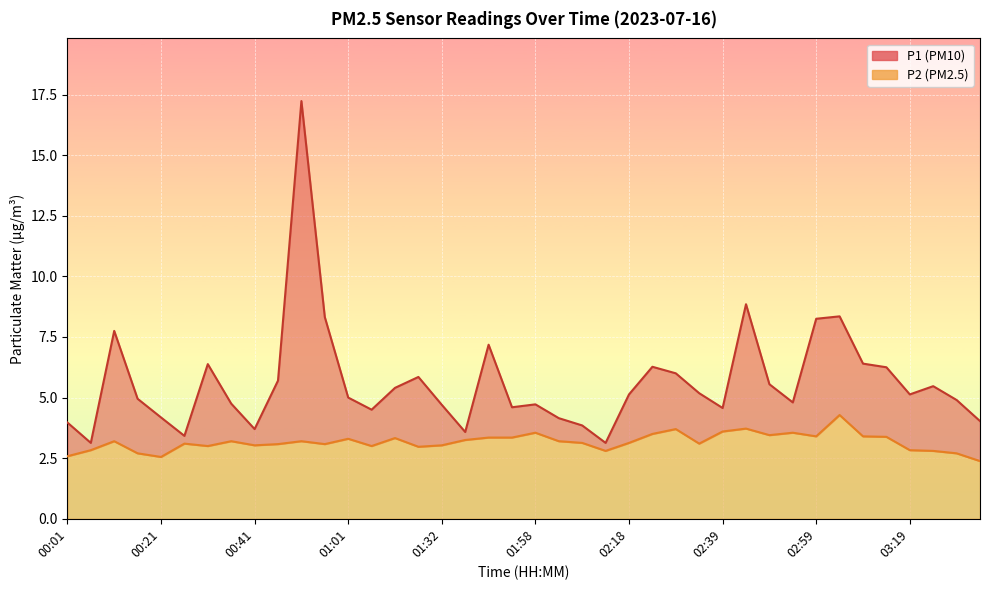

True or false: P1 and P2 intersect in this chart.

False